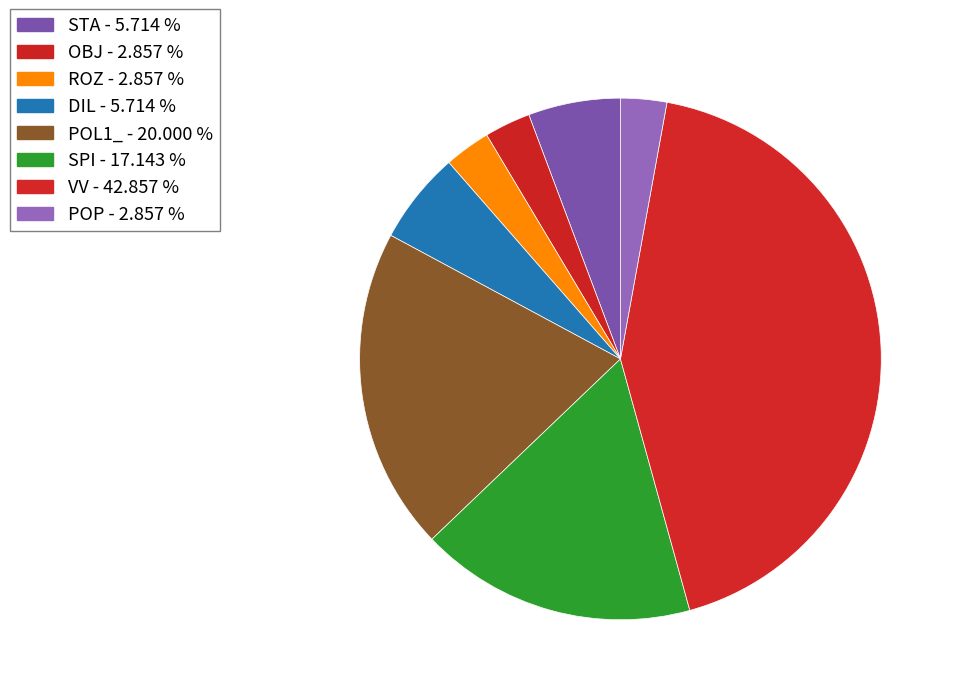

How many segments does this pie chart have?

8